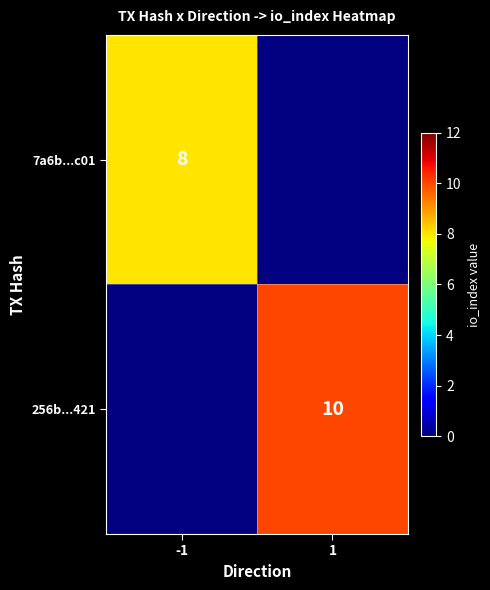

At which category is the sum across all series the highest?

1